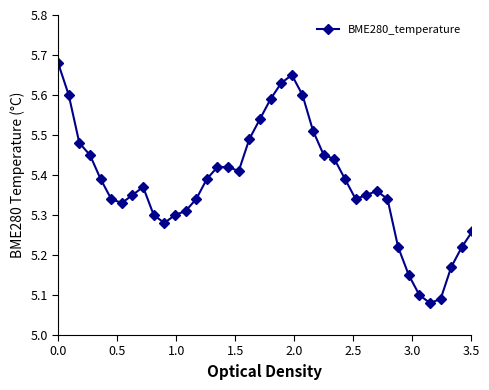

Count the values in the range 5 to 6.

40